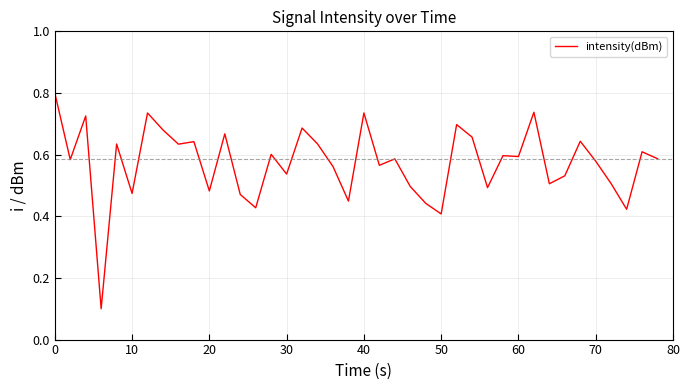

What is the greatest value displayed?

0.8